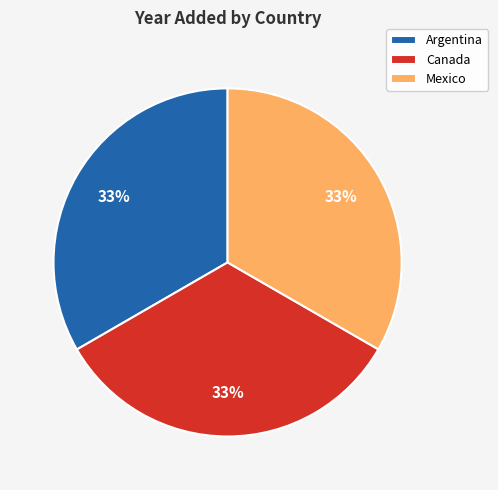

What percentage is the Mexico slice, to the nearest percent?

33%